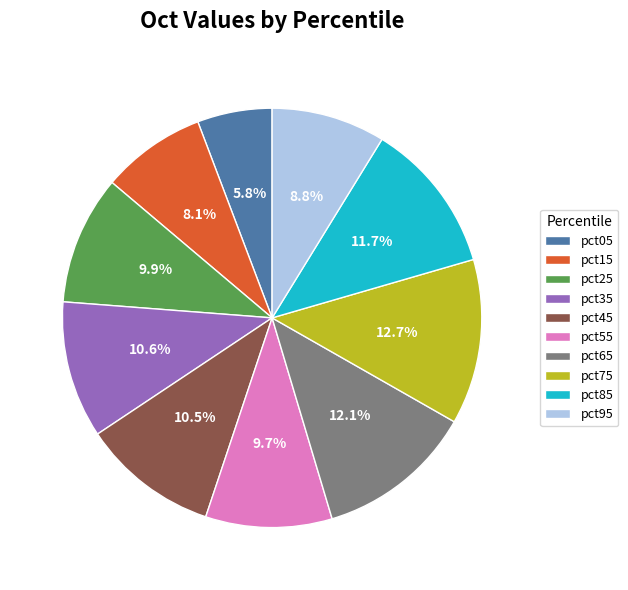

How many slices are in this pie chart?

10